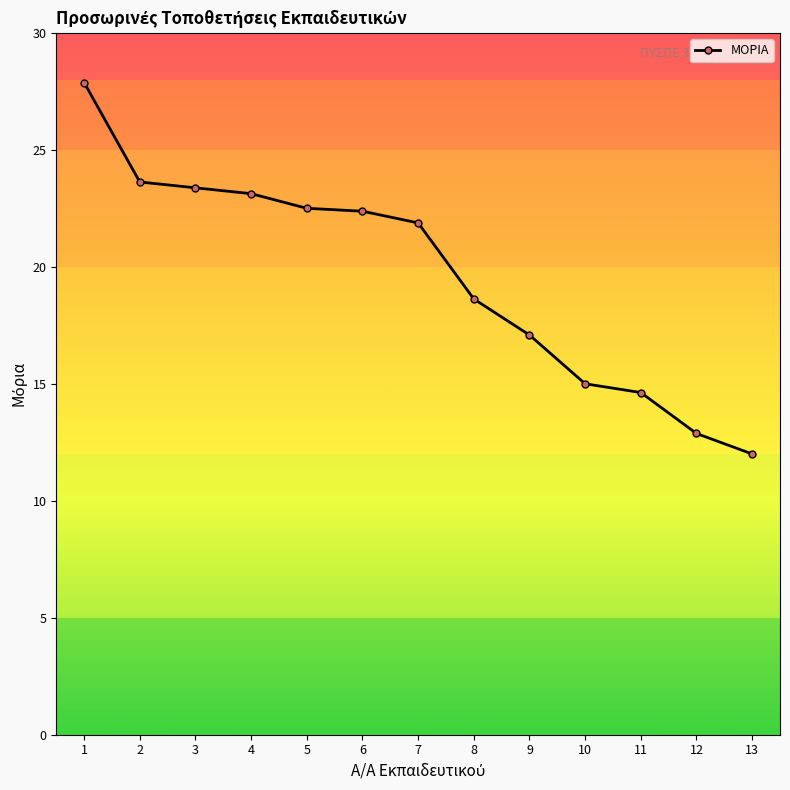

What is the difference between the maximum and minimum values?

15.9